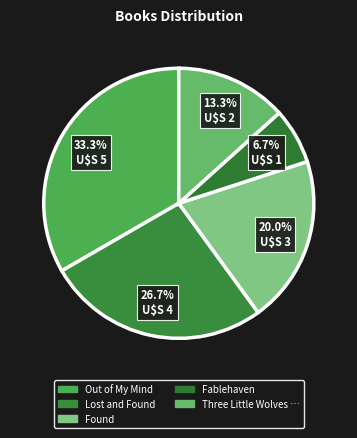

How many slices are in this pie chart?

5